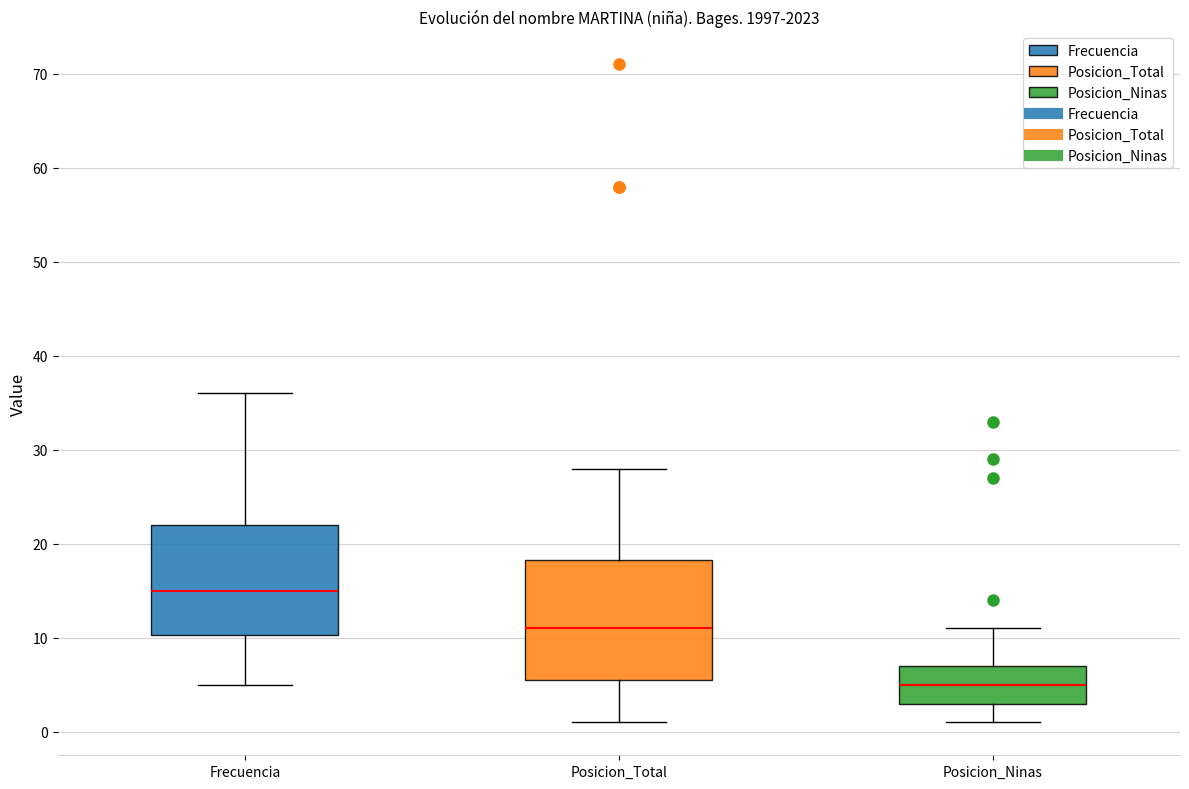

Which box's median line is the highest?

Frecuencia